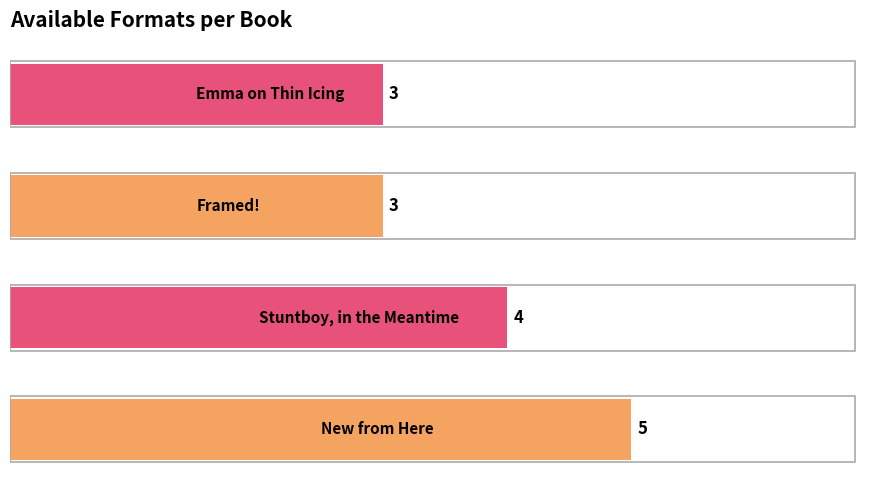

Does the chart contain stacked bars?

No